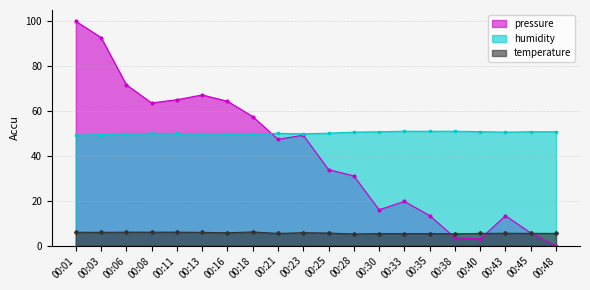

How many categories are shown in the chart?

20